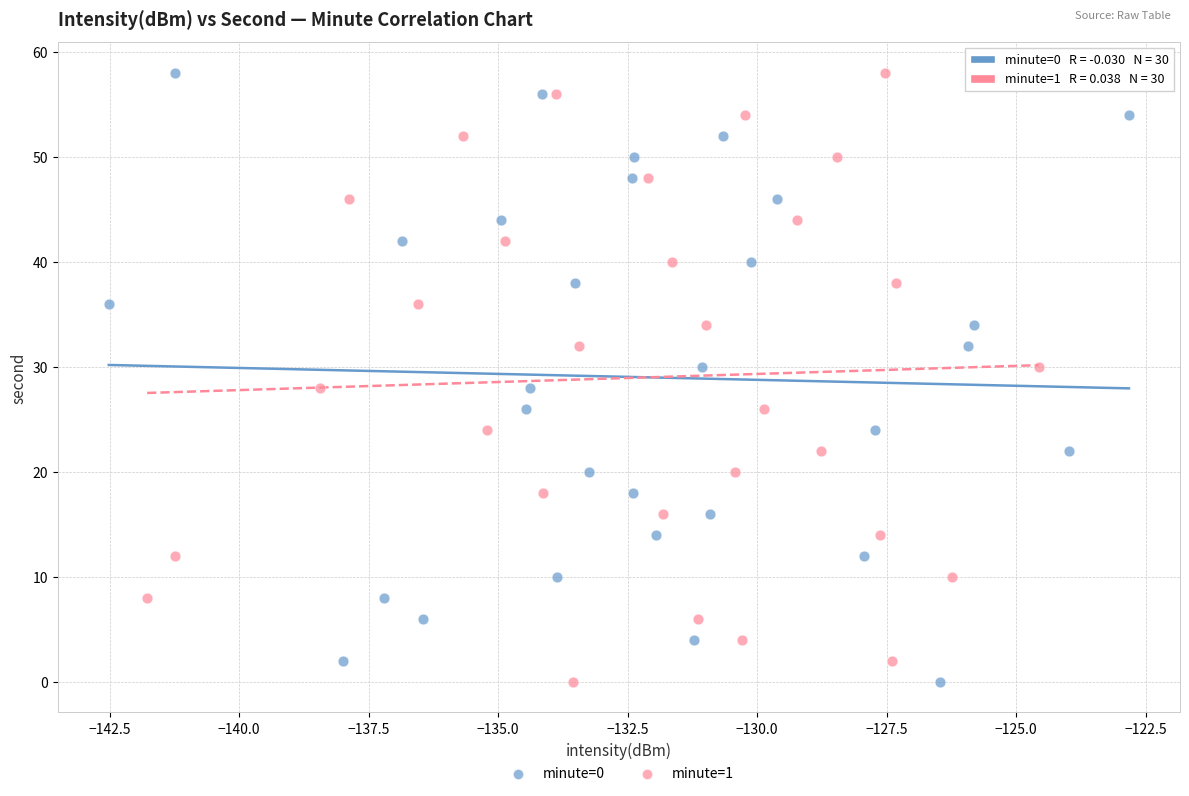

What are all the series names shown in the legend?

minute=0, minute=1